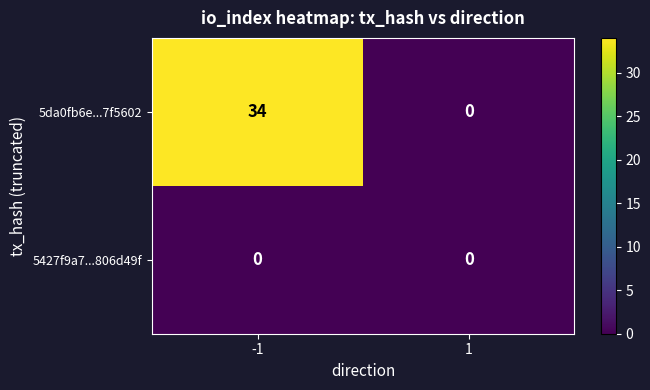

How many categories are shown in the chart?

2